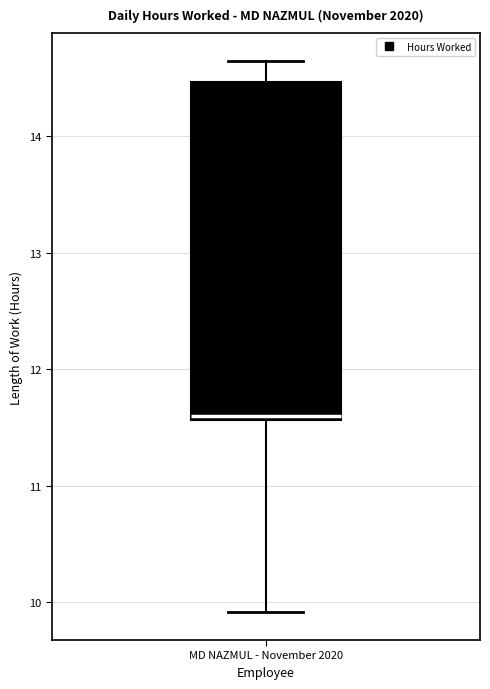

Where does the lower whisker of the box for MD NAZMUL - November 2020 end on the y-axis? The values are not printed on the chart, so give them approximately, as read against the axis.

9.9